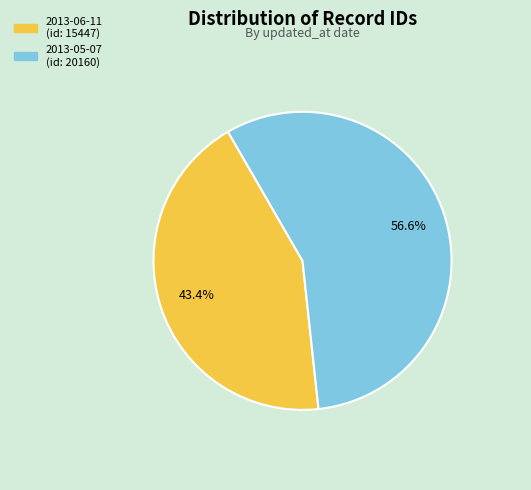

How many slices are in this pie chart?

2